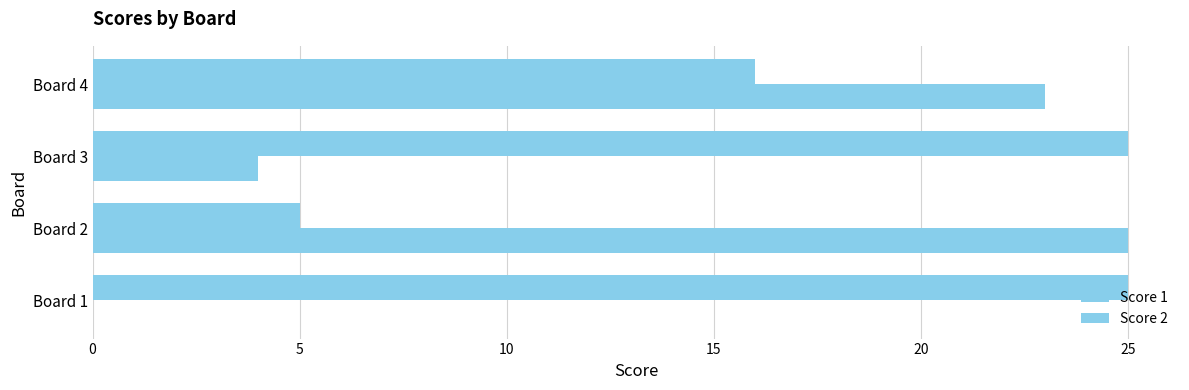

How many distinct data groups are displayed?

2